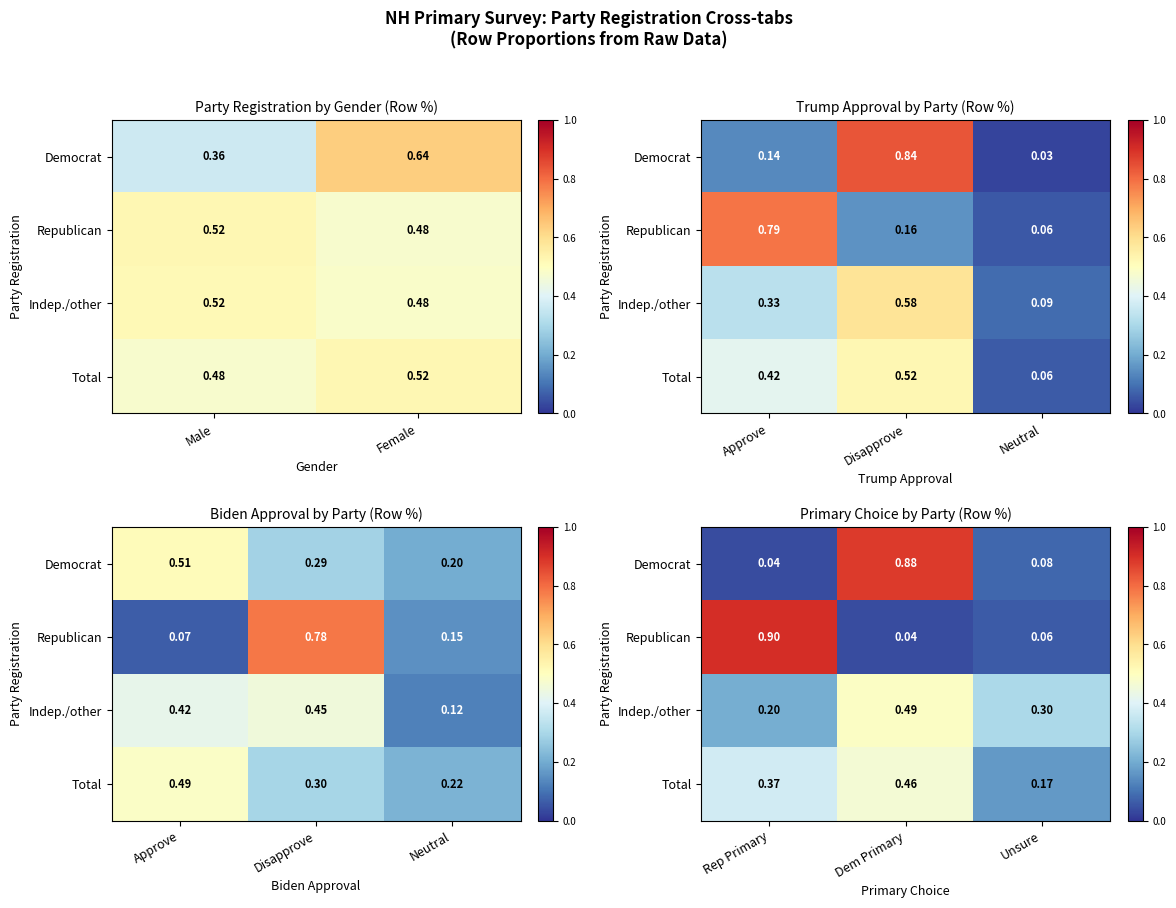

True or false: Indep./other has a value of 0.2 at Unsure.

False